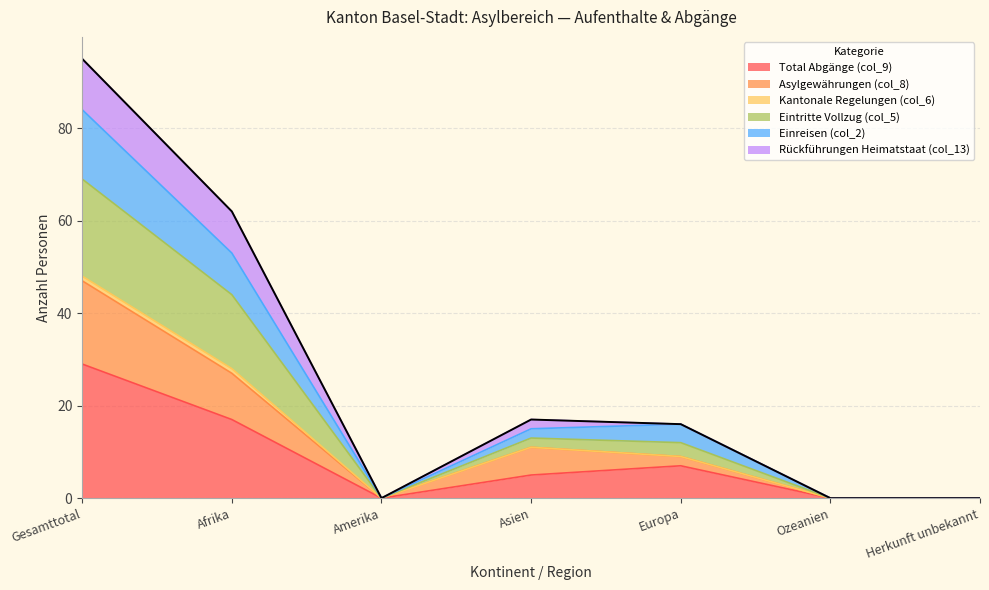

What is the highest value of the Total Abgänge (col_9) series?

29